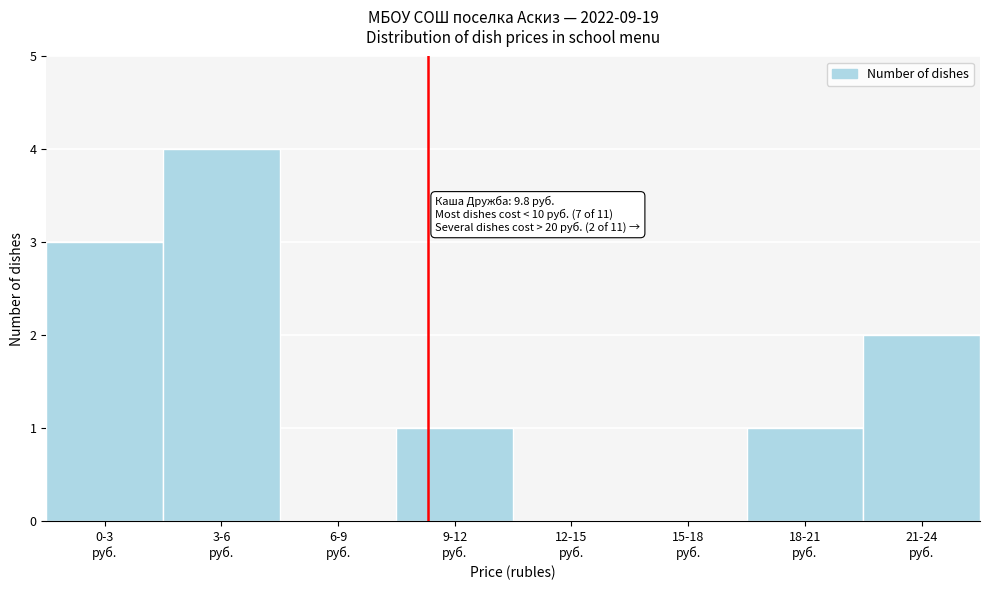

What is the maximum value shown in the chart?

4